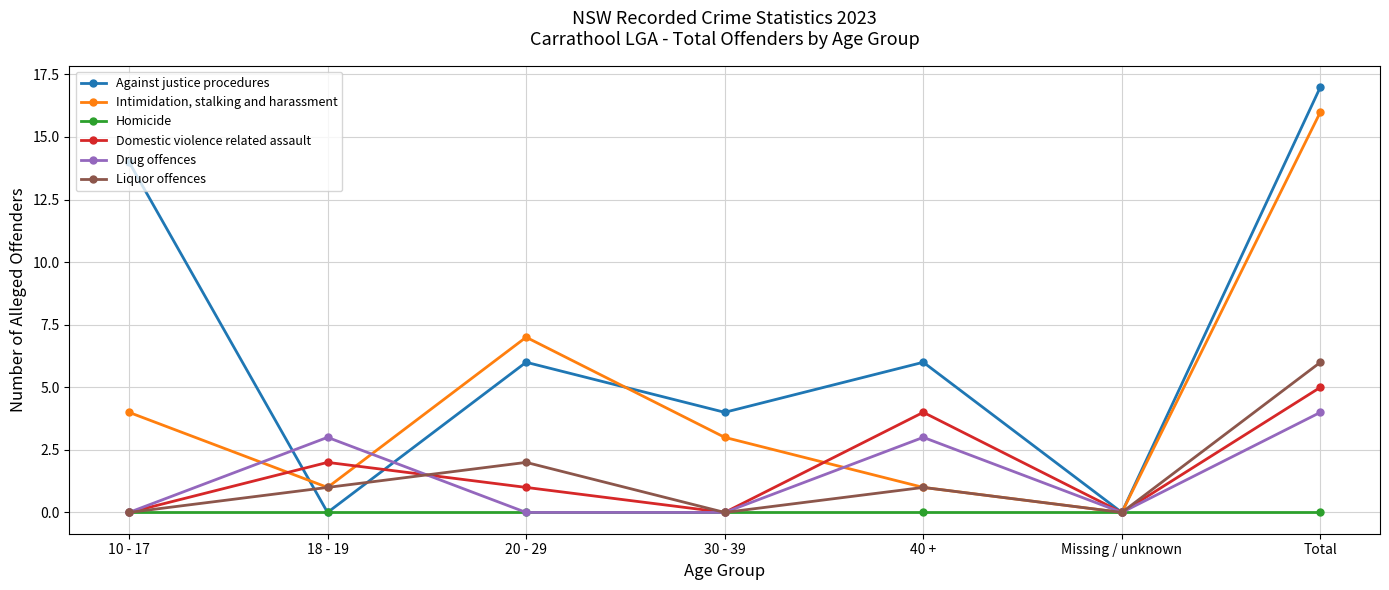

Reading right to left, list all the values displayed in this chart.

Against justice procedures: Total=17	Missing / unknown=0	40 +=6	30 - 39=4	20 - 29=6	18 - 19=0	10 - 17=14
Intimidation, stalking and harassment: Total=16	Missing / unknown=0	40 +=1	30 - 39=3	20 - 29=7	18 - 19=1	10 - 17=4
Homicide: Total=0	Missing / unknown=0	40 +=0	30 - 39=0	20 - 29=0	18 - 19=0	10 - 17=0
Domestic violence related assault: Total=5	Missing / unknown=0	40 +=4	30 - 39=0	20 - 29=1	18 - 19=2	10 - 17=0
Drug offences: Total=4	Missing / unknown=0	40 +=3	30 - 39=0	20 - 29=0	18 - 19=3	10 - 17=0
Liquor offences: Total=6	Missing / unknown=0	40 +=1	30 - 39=0	20 - 29=2	18 - 19=1	10 - 17=0